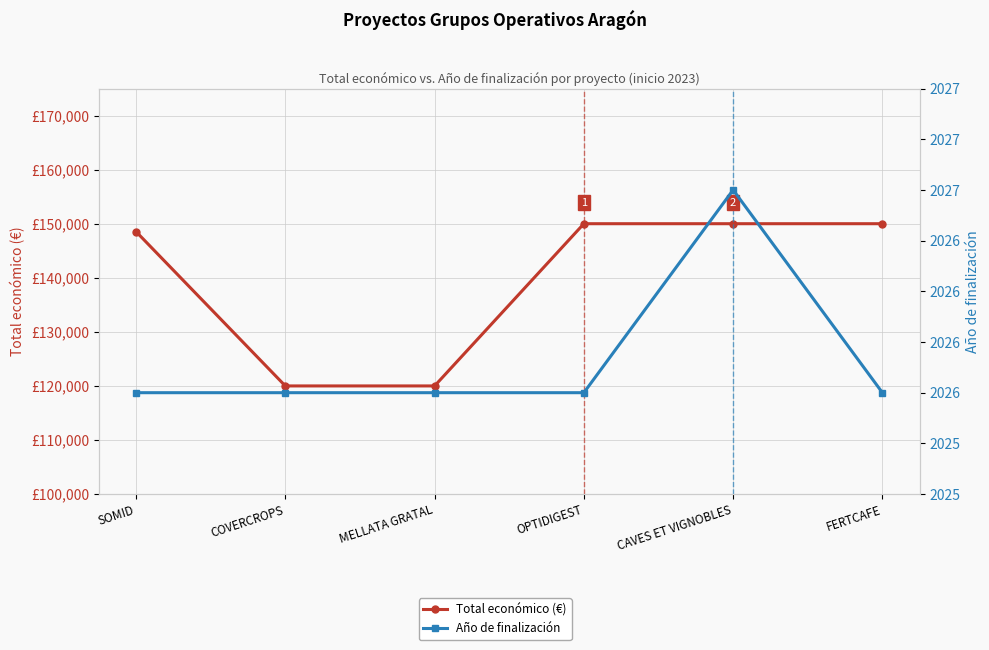

True or false: Año de finalización has a value of 1288 at FERTCAFE.

False